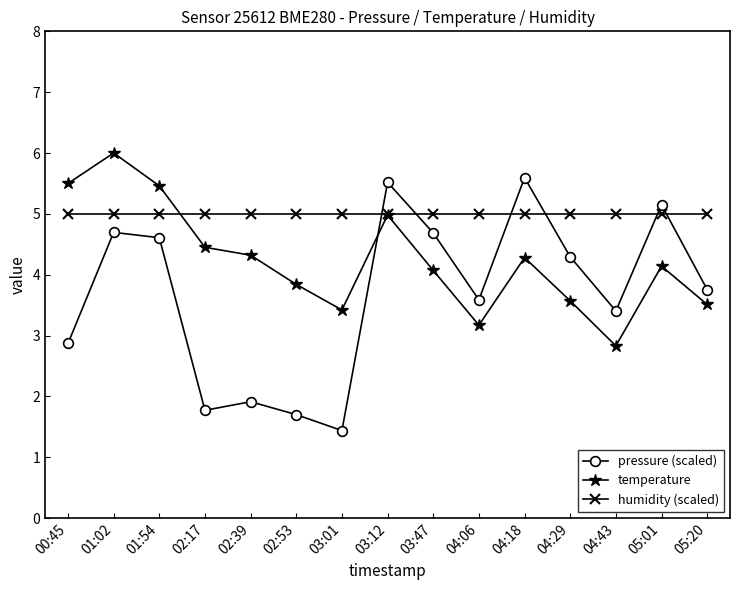

Where is temperature nearest to the value 4?

03:47